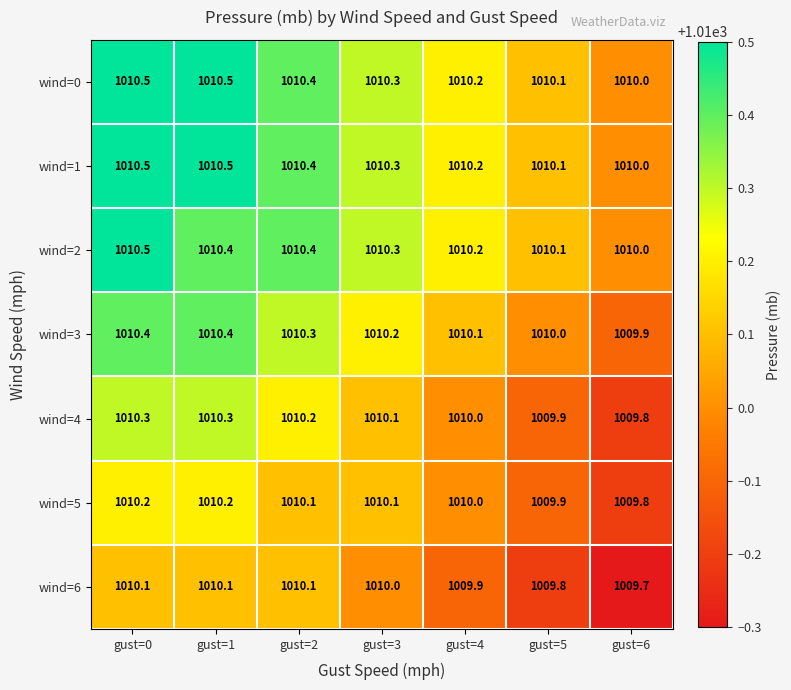

At which category is the sum across all series the highest?

gust=0